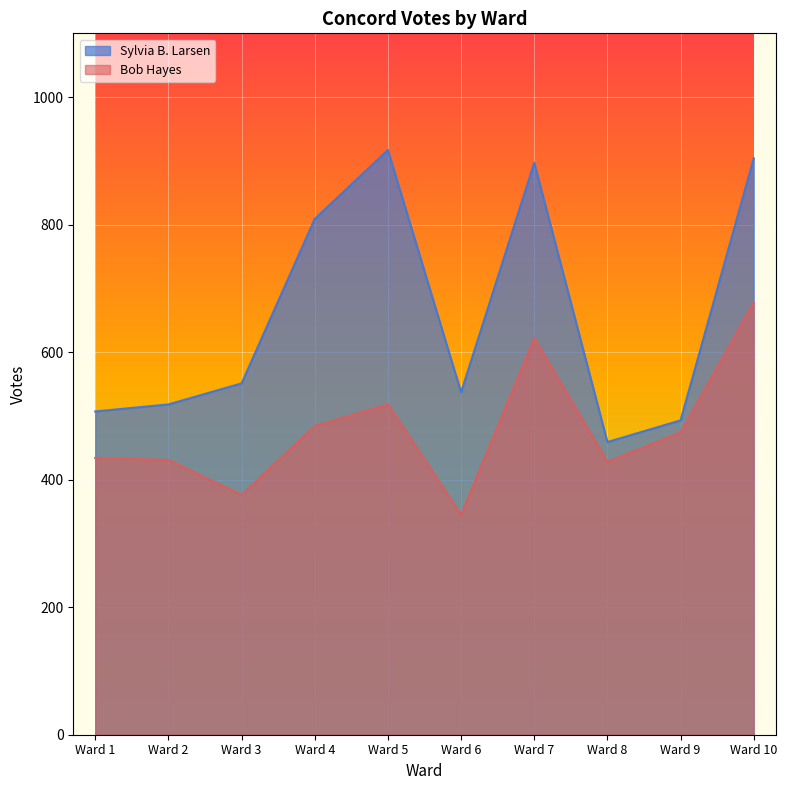

At which category is the sum across all series the highest?

Ward 10